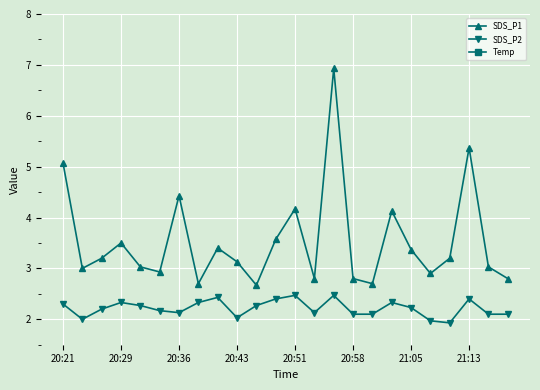

True or false: SDS_P1 and SDS_P2 cross at least once.

False